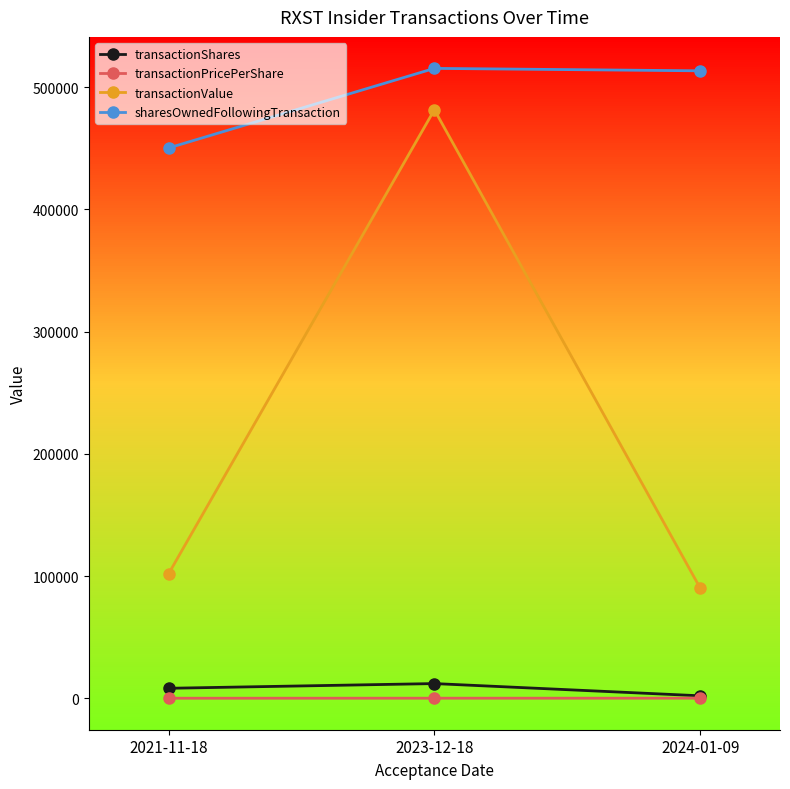

Is this an area chart (filled region under the line)?

No